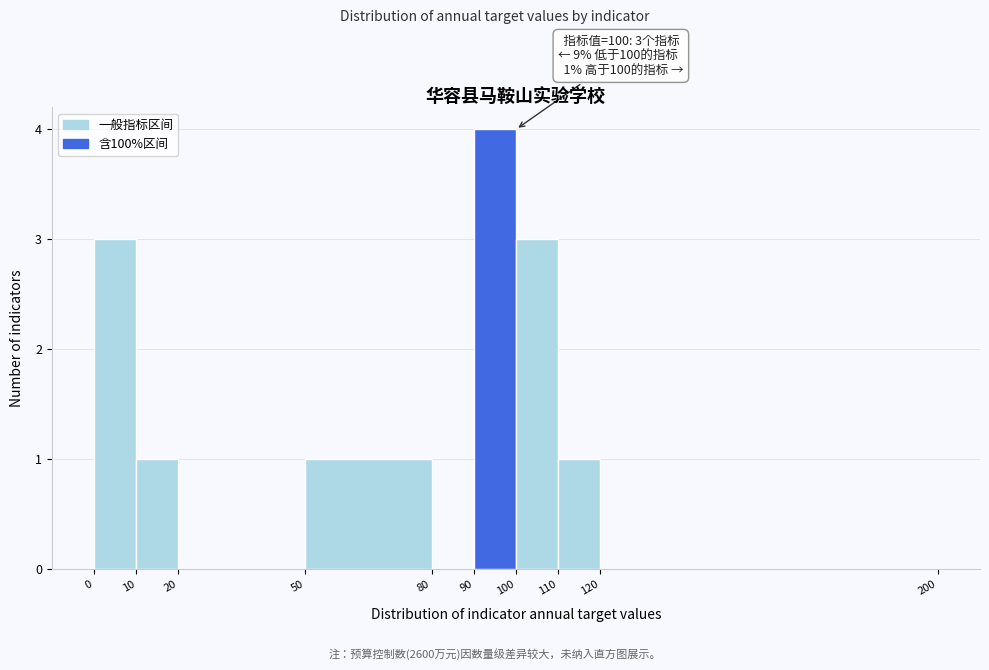

Which range on the x-axis has the tallest bar?

90 to 100